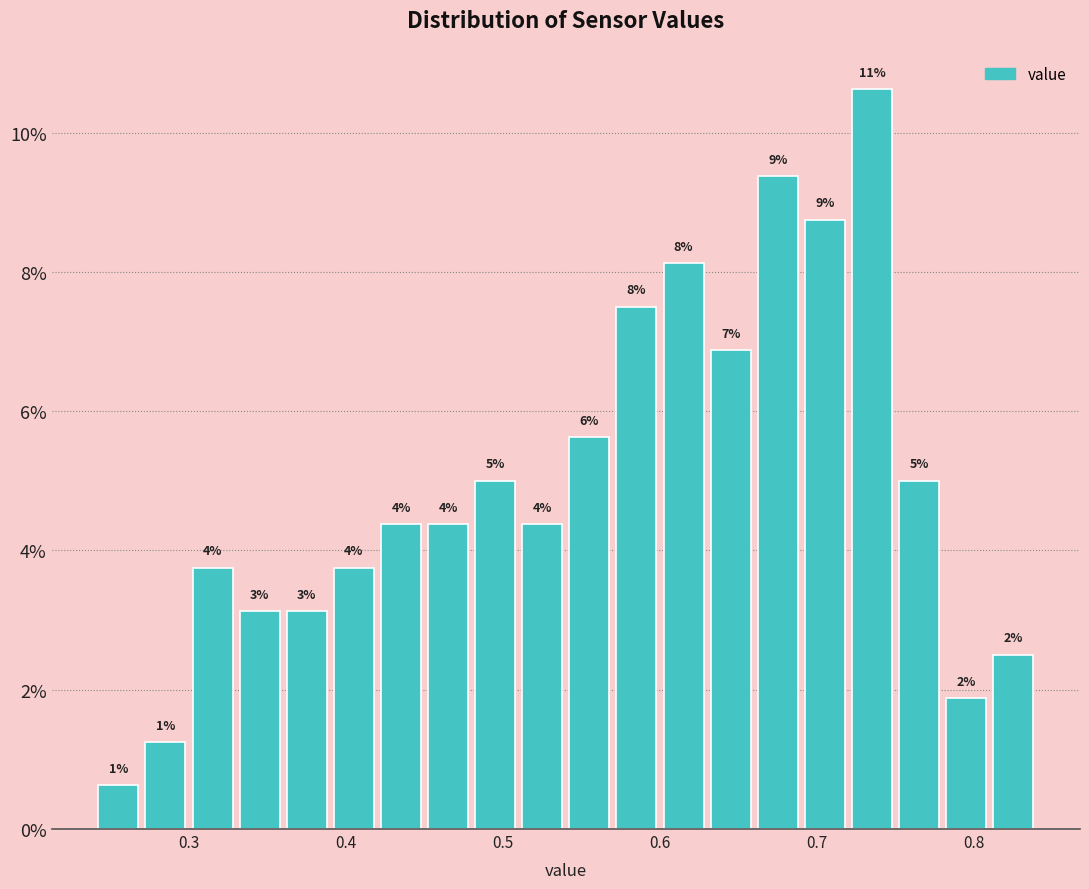

Around what value on the x-axis is the tallest bar? Give the approximate position of its centre, as read against the axis.

0.74